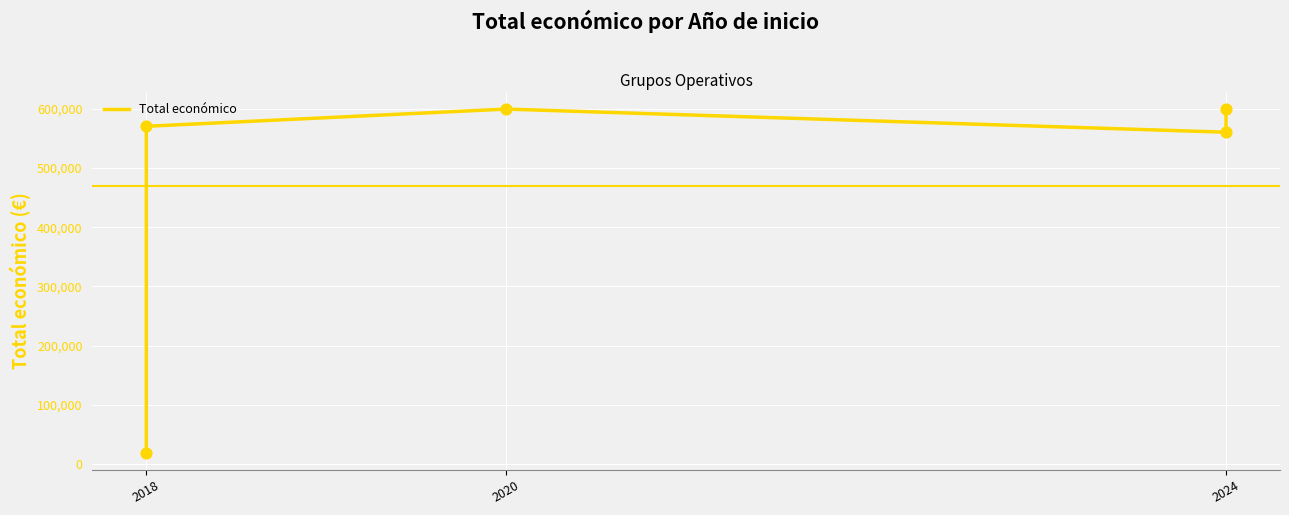

Approximately how many times larger is the value at 2018 compared to 2018?

30.1